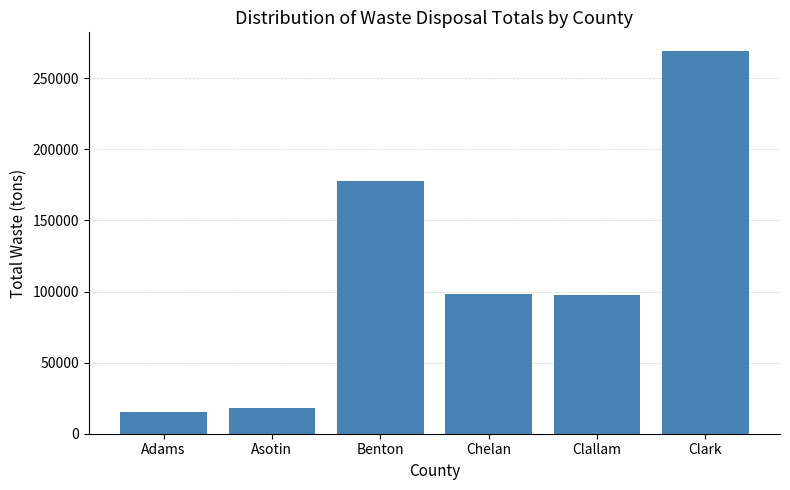

What is the label of the 6th bar from the right?

Adams